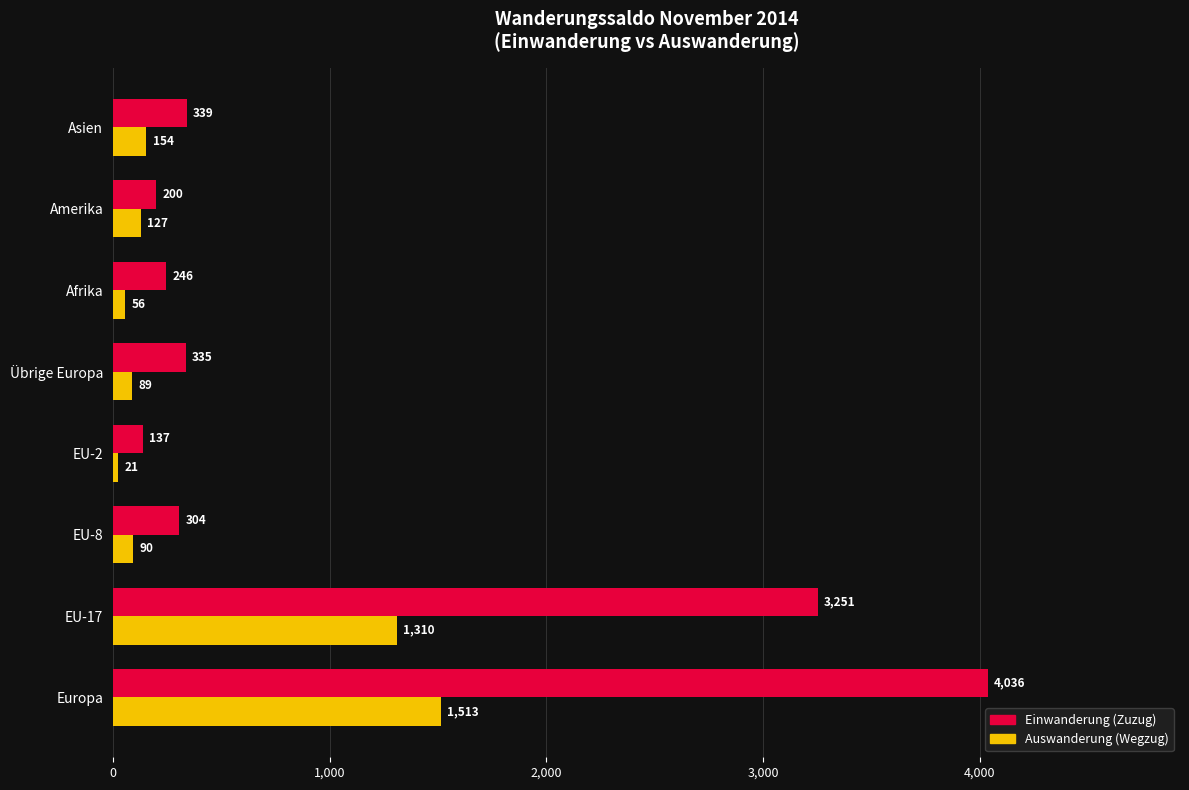

Between EU-17 and Amerika, which series saw the biggest shift?

Einwanderung (Zuzug)